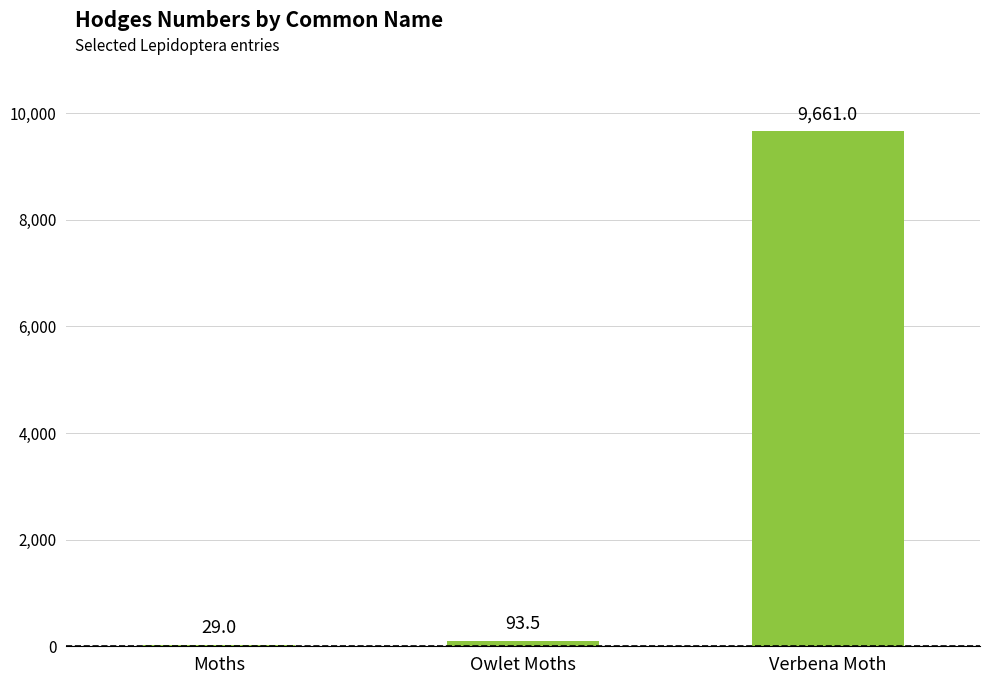

Where is the data nearest to the value 4845?

Owlet Moths